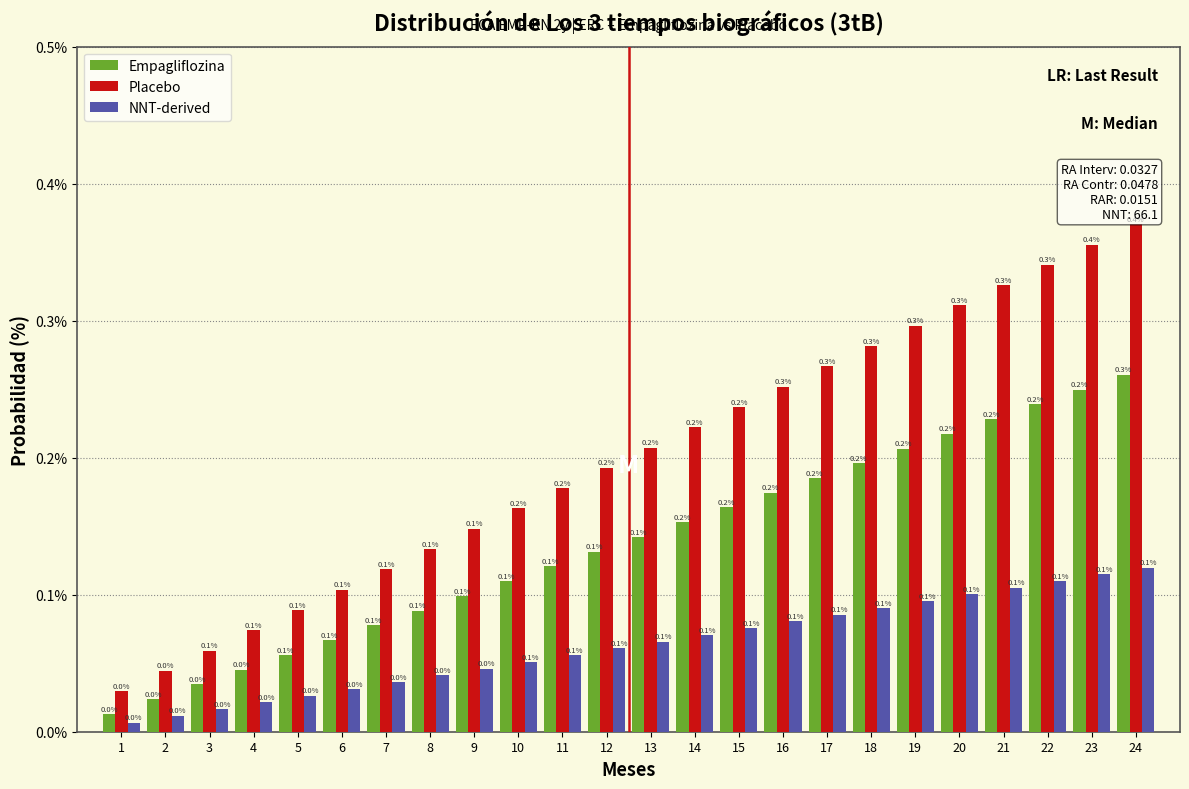

Rank the series at 23 from highest to lowest value.

Placebo, Empagliflozina, NNT-derived